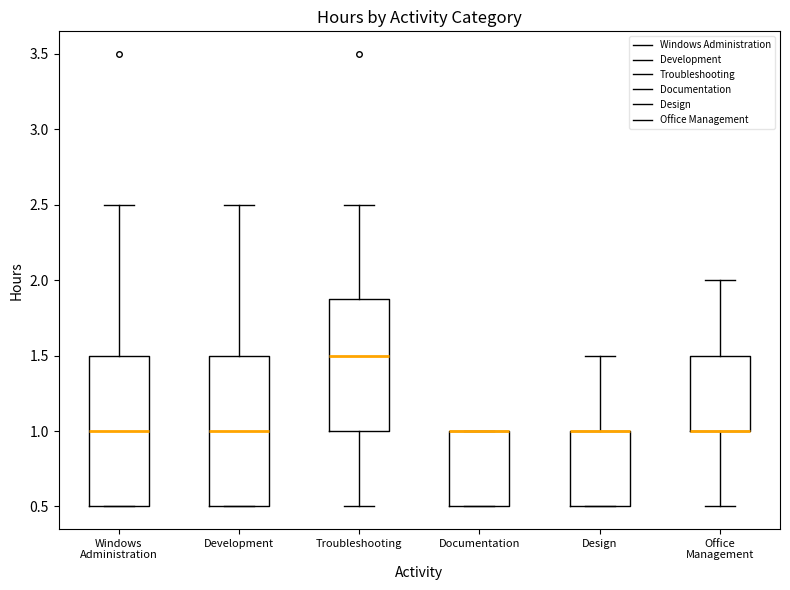

Reading left to right, transcribe this box plot: for each box, give where its median line is, the range the box spans, and where its two whiskers end, as read against the y-axis. The values are not printed on the chart, so give them approximately, as read against the axis.

Windows Administration: median 1.0, box 0.5 to 1.5, whiskers 0.5 to 2.5
Development: median 1.0, box 0.5 to 1.5, whiskers 0.5 to 2.5
Troubleshooting: median 1.5, box 1.0 to 1.9, whiskers 0.5 to 2.5
Documentation: median 1.0 (drawn on the box's upper edge), box 0.5 to 1.0, whiskers 0.5 to 1.0
Design: median 1.0 (drawn on the box's upper edge), box 0.5 to 1.0, whiskers 0.5 to 1.5
Office Management: median 1.0 (drawn on the box's lower edge), box 1.0 to 1.5, whiskers 0.5 to 2.0